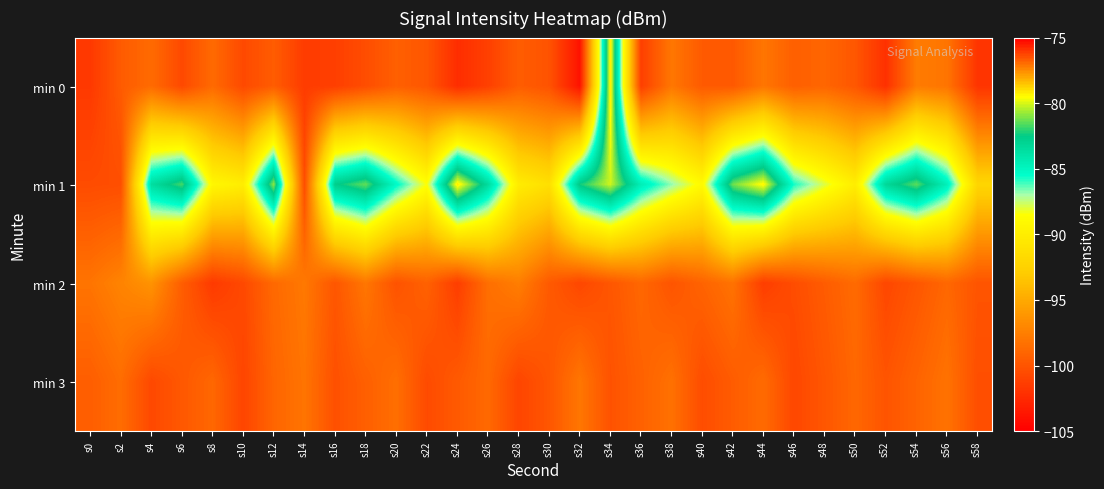

Which series has the largest range (max minus min)?

min 0